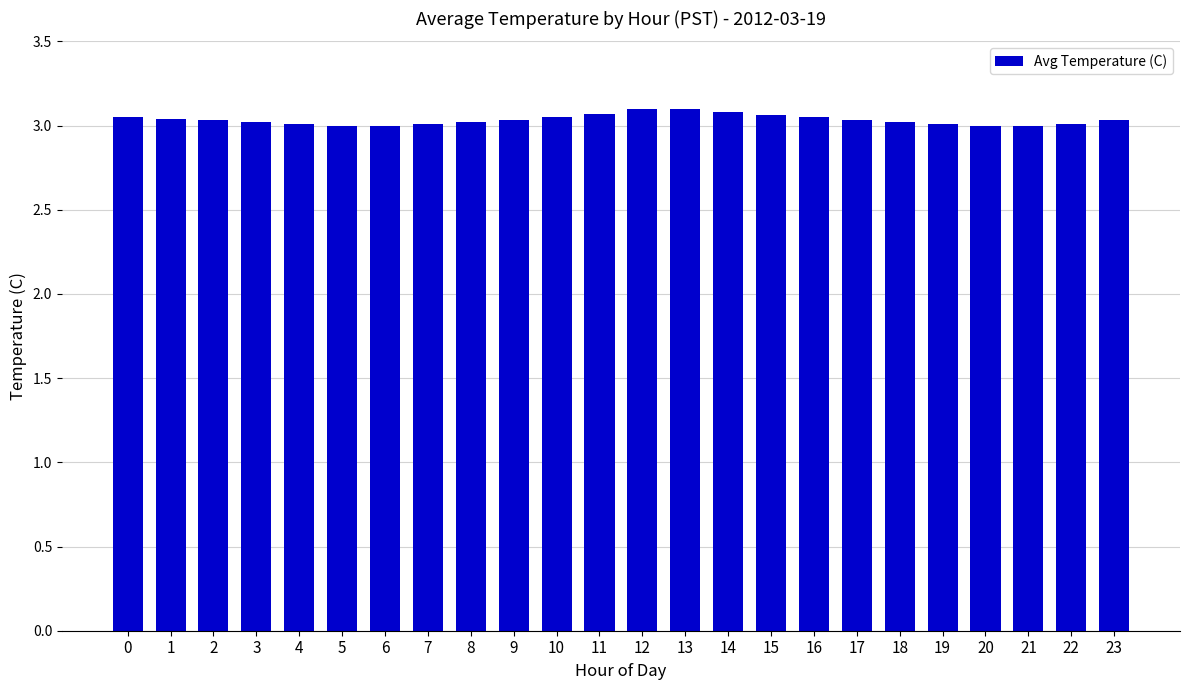

What is the sum of the values at 16 and 12?

6.2